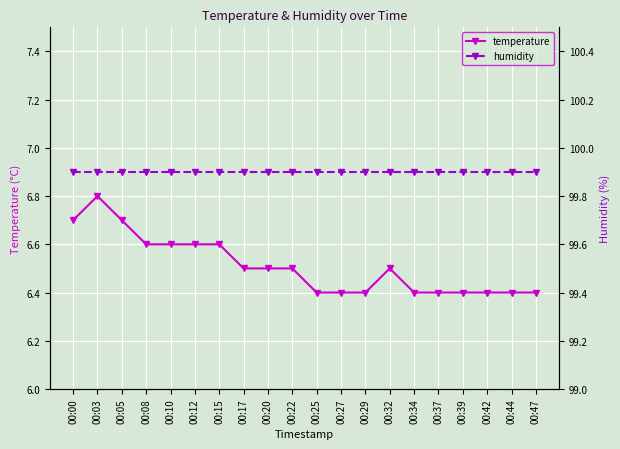

What are all the series names shown in the legend?

temperature, humidity